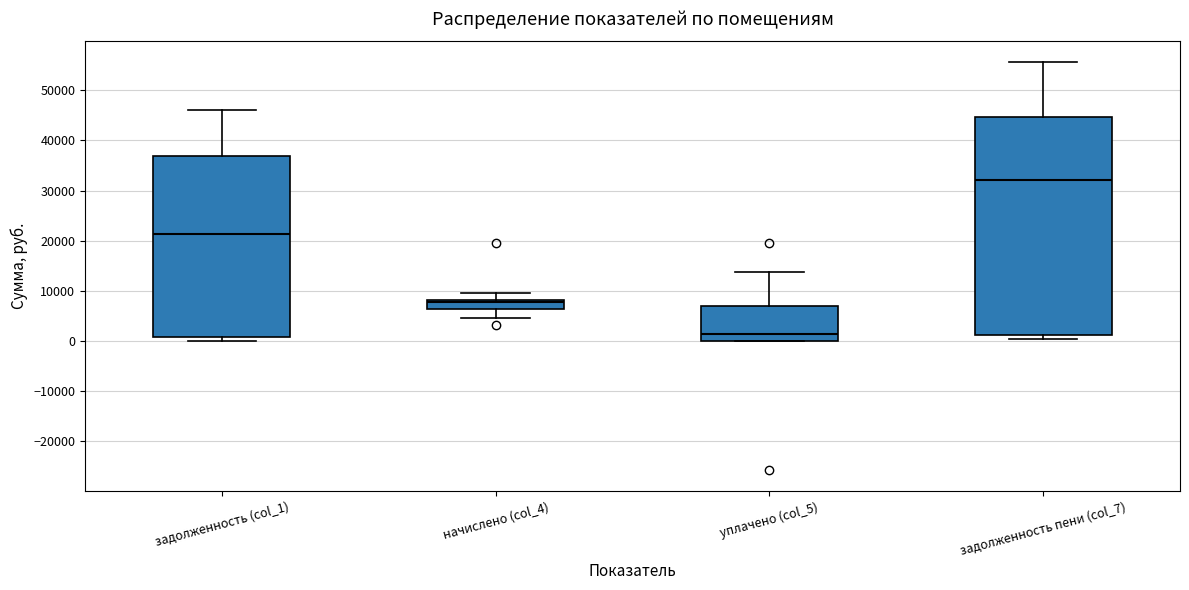

Where does the median line of the box for задолженность (col_1) sit on the y-axis? The values are not printed on the chart, so give them approximately, as read against the axis.

21000